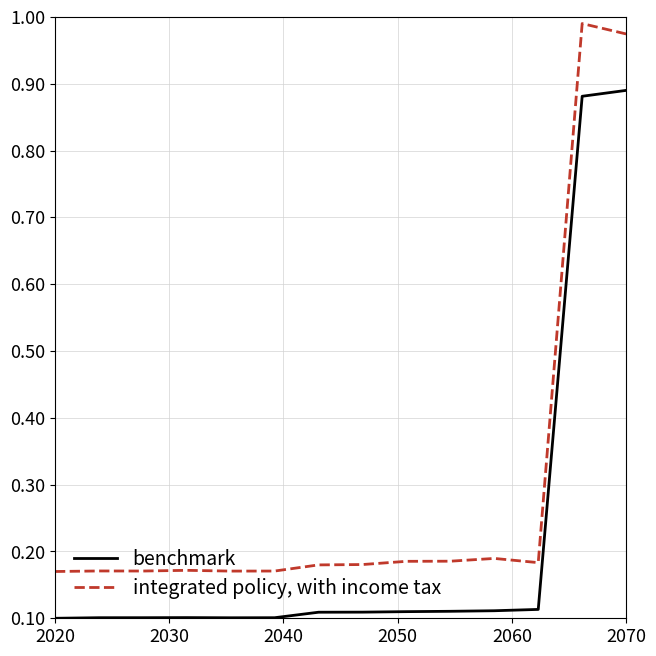

Which series has the widest spread of values?

integrated policy, with income tax